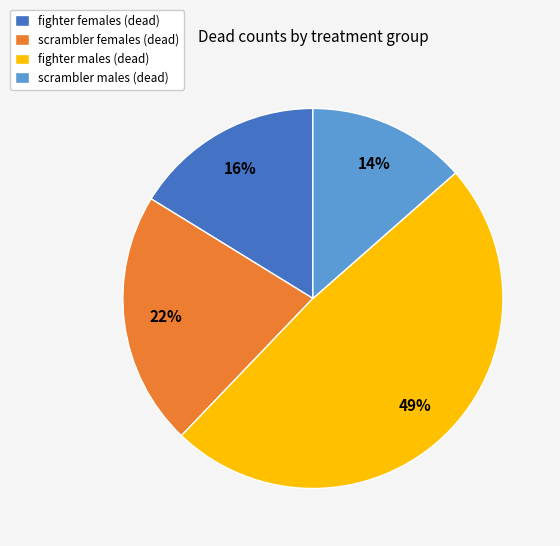

To the nearest percent, what percentage of the pie is scrambler males (dead)?

14%